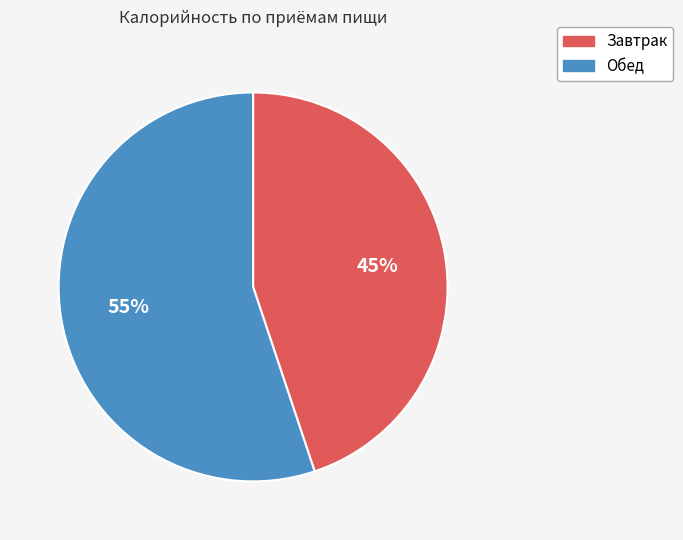

To the nearest percent, what is the difference between the largest and smallest slice percentages?

10%